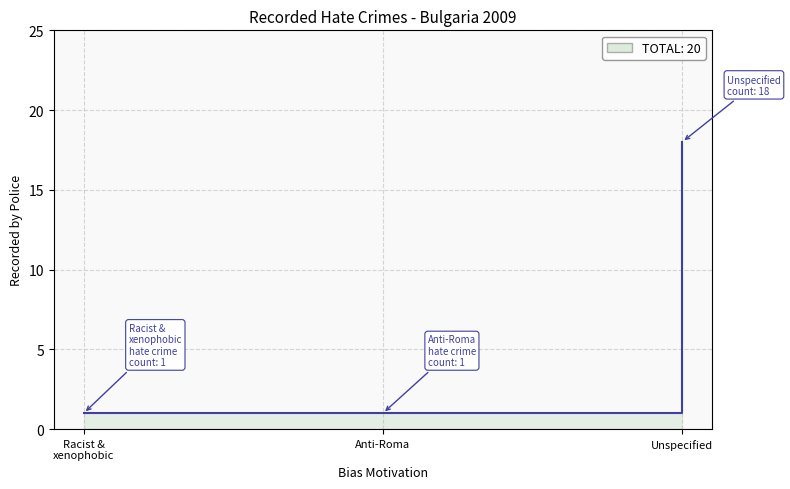

Is it true that the value at Unspecified is 7?

False